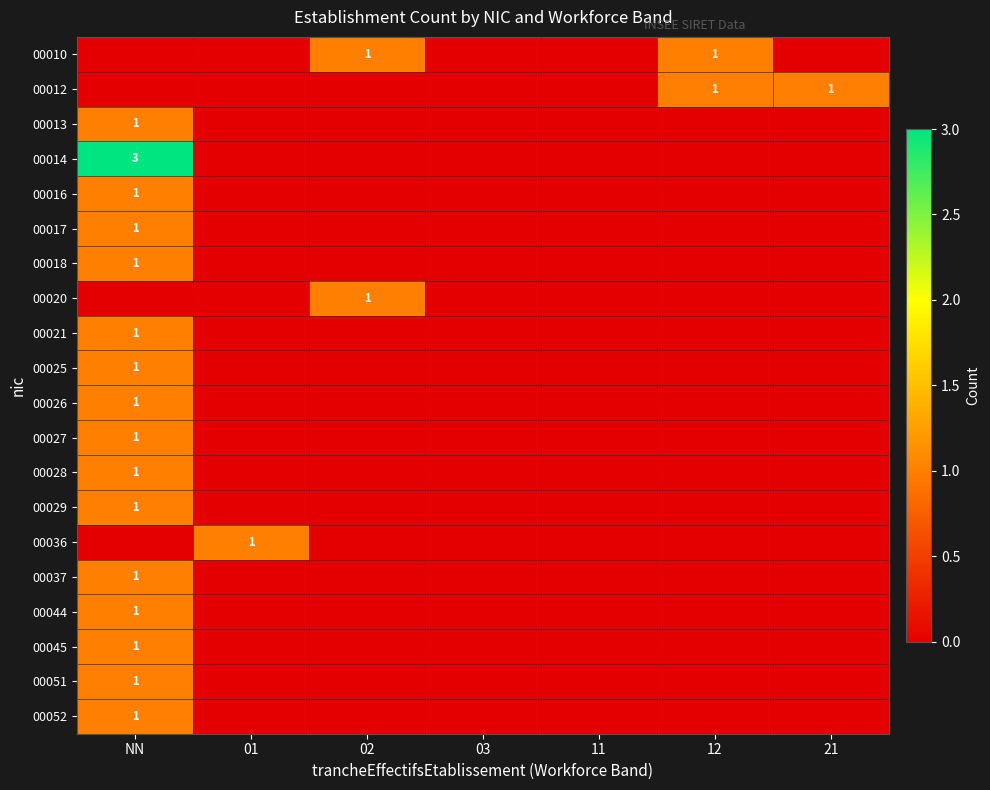

The value of 00013 at NN is 1. True or false?

True